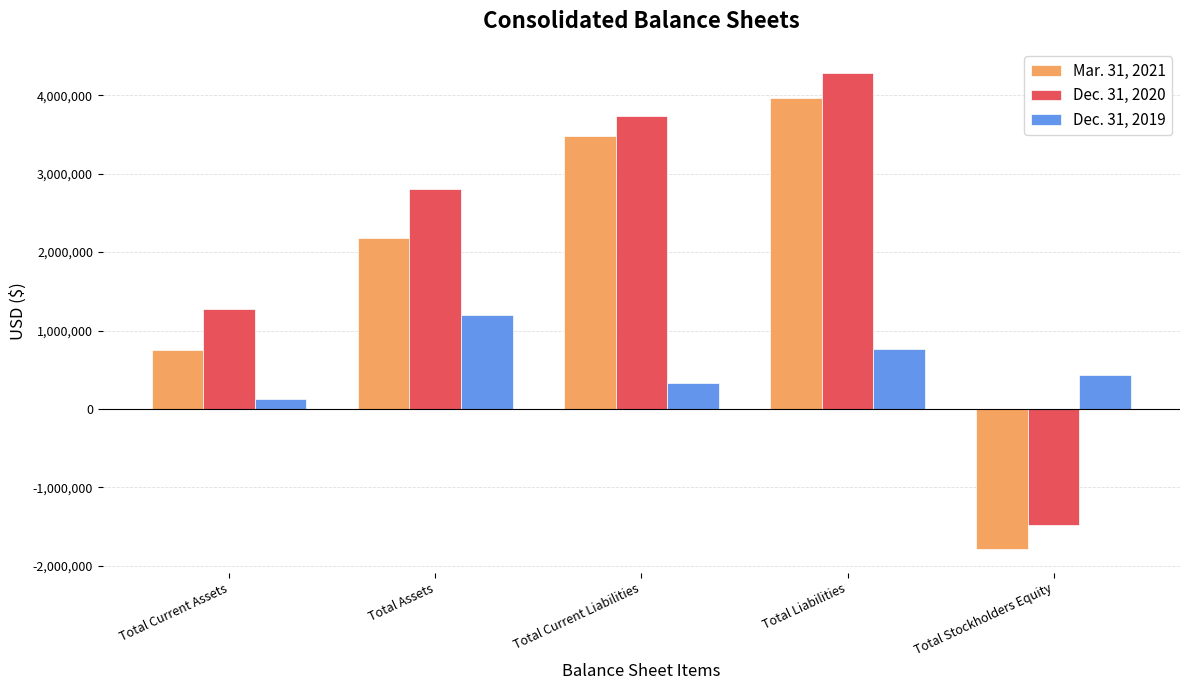

Which series has the largest total across all categories?

Dec. 31, 2020